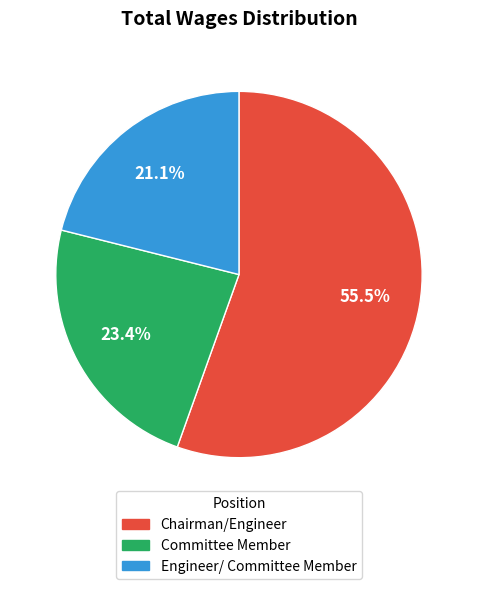

Combined, do Engineer/ Committee Member and Committee Member account for over 50%?

No